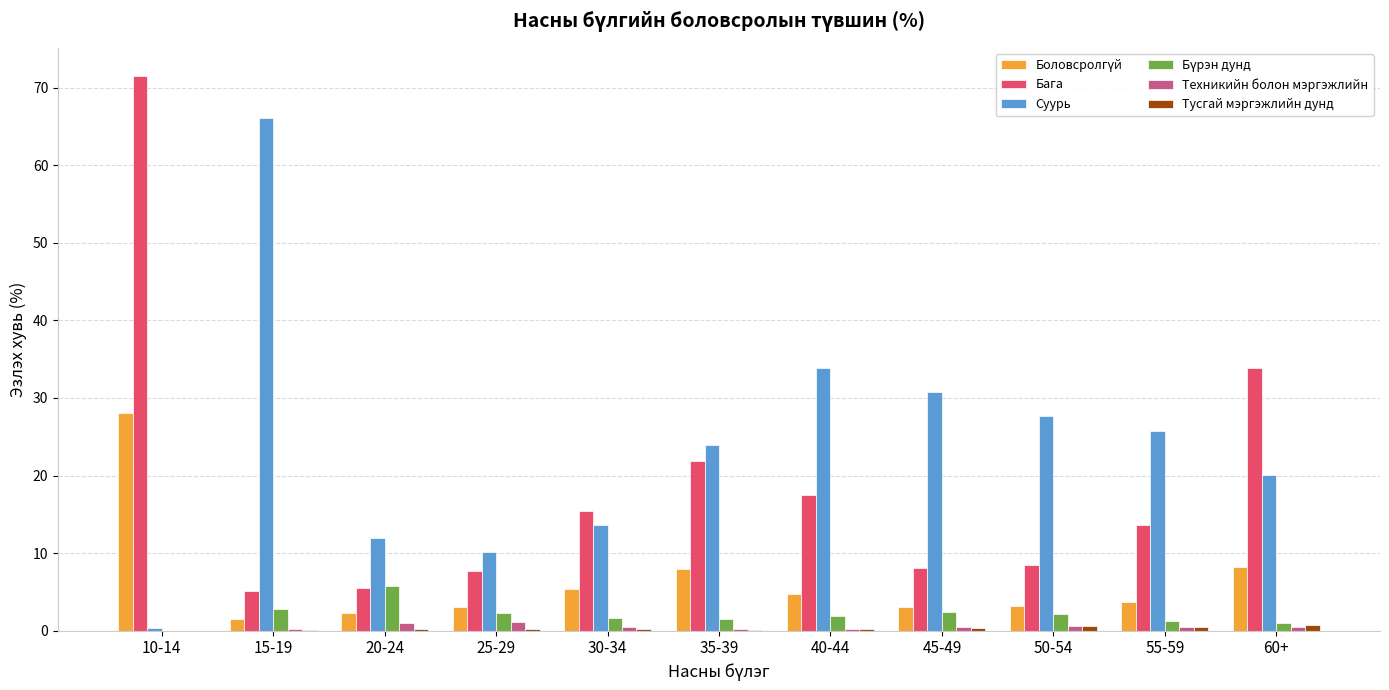

Which series changed the most between 10-14 and 35-39?

Бага